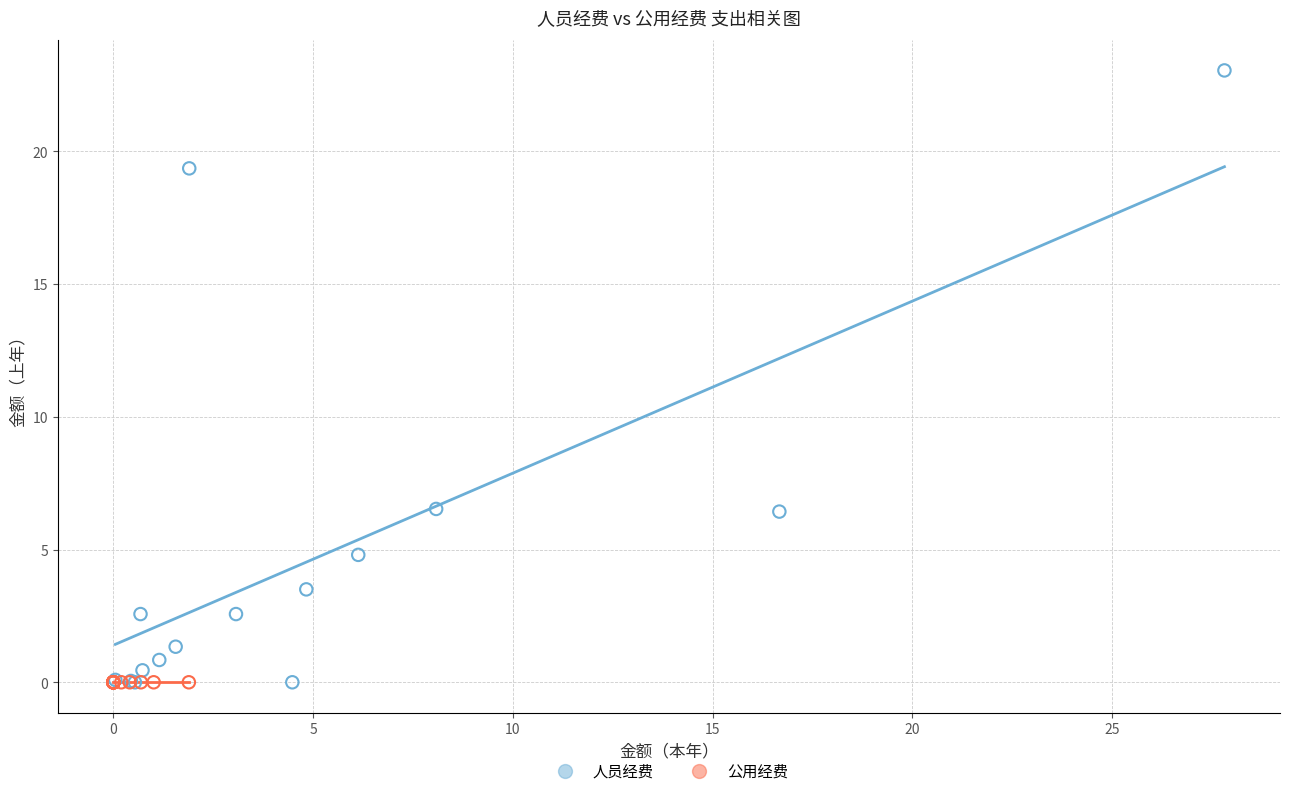

What are all the series names shown in the legend?

人员经费, 公用经费